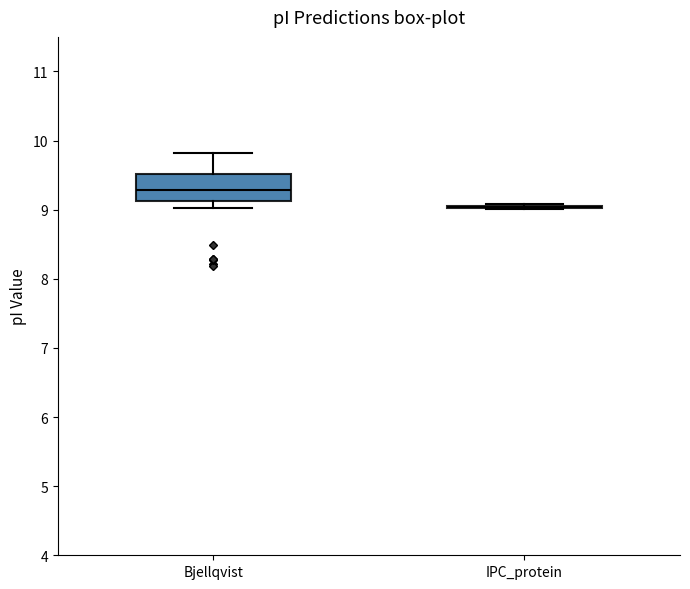

Reading left to right, transcribe this box plot: for each box, give where its median line is, the range the box spans, and where its two whiskers end, as read against the y-axis. The values are not printed on the chart, so give them approximately, as read against the axis.

Bjellqvist: median 9.3, box 9.1 to 9.5, whiskers 9.0 to 9.8
IPC_protein: box collapsed to a line at 9.0, whiskers 9.0 to 9.1